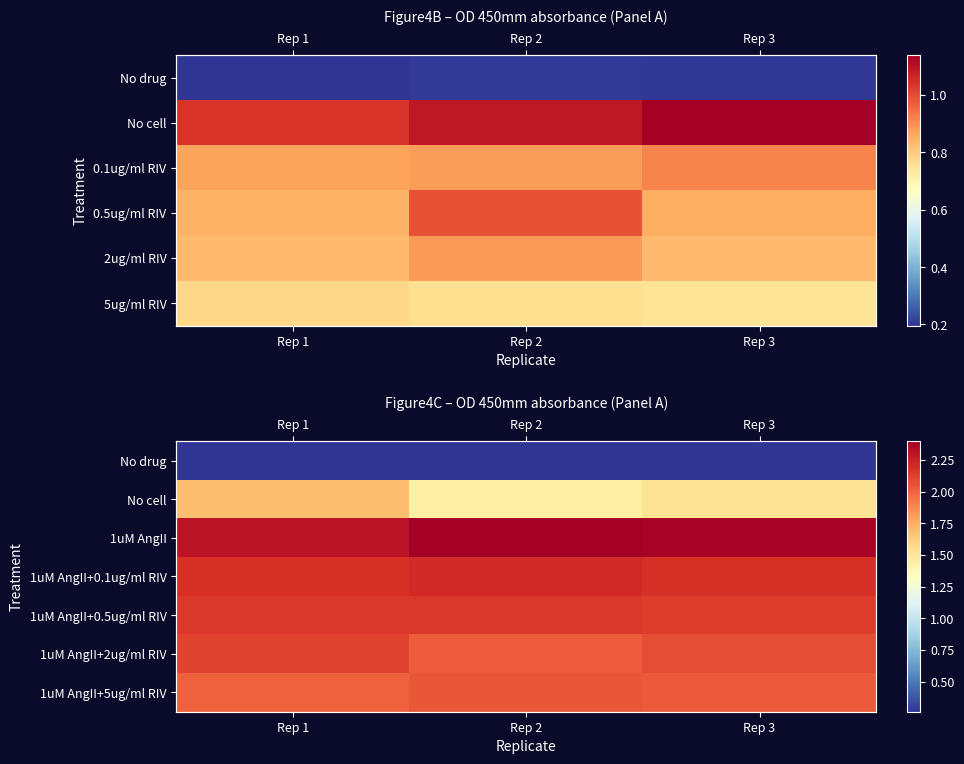

The 1uM AngII+5ug/ml RIV series shows 1.2 at Rep 3. True or false?

False